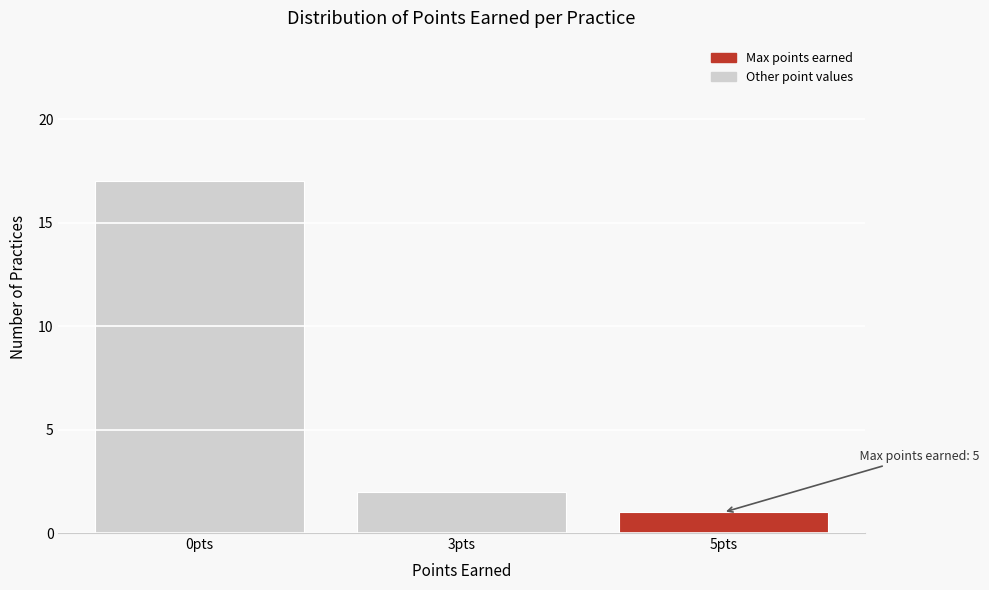

Reading left to right, what are all the values shown in this chart?

0pts=17	3pts=2	5pts=1